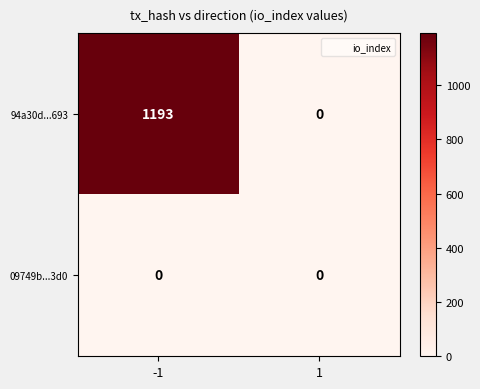

List the series in order of their overall mean, lowest first.

09749b...3d0, 94a30d...693